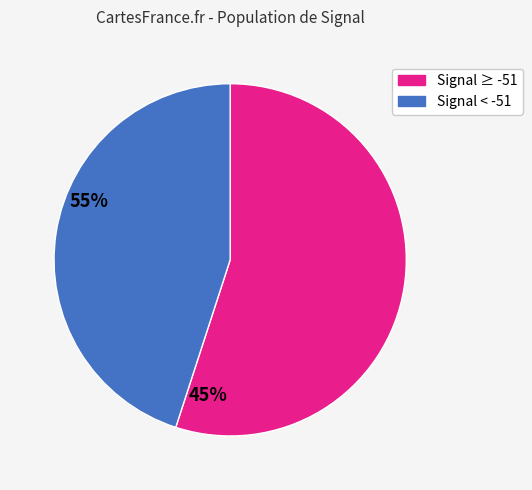

Rank the categories by value from highest to lowest.

Signal ≥ -51, Signal < -51